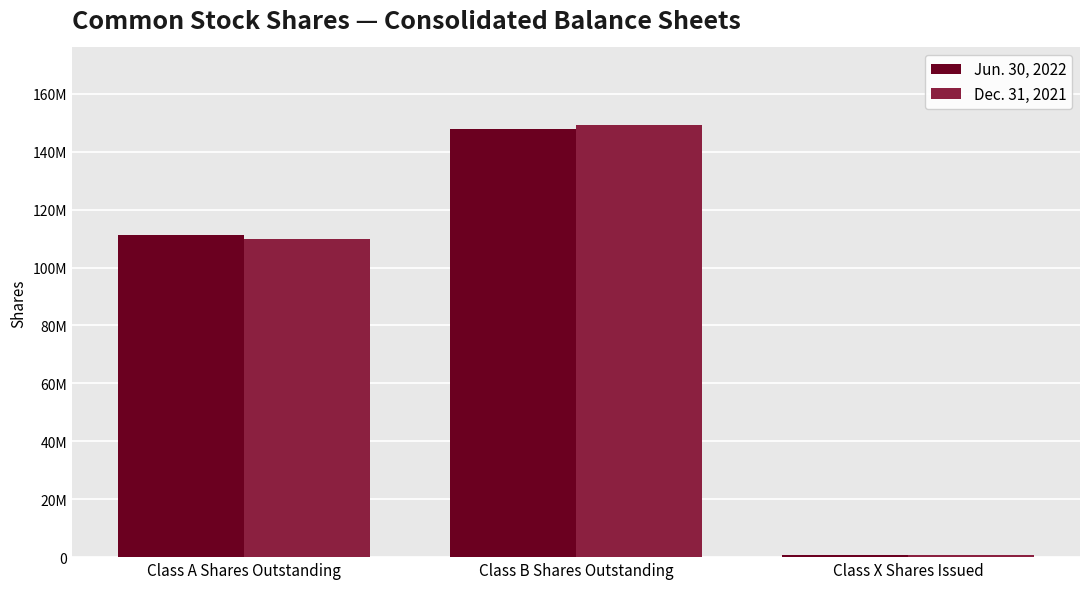

Are the bars horizontal?

No